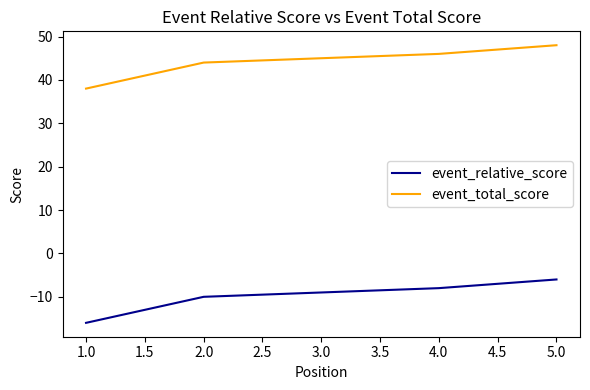

The value of event_total_score at 1.0 is 58. True or false?

False